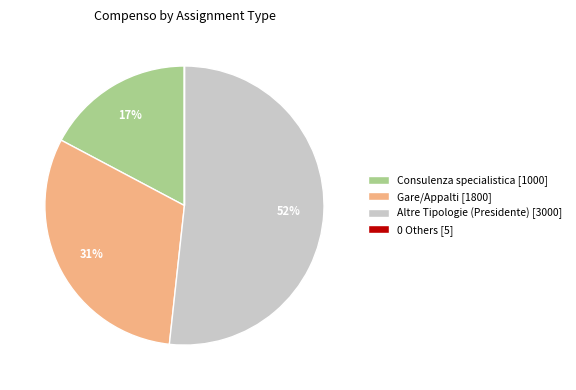

Which category has the biggest portion of the pie?

Altre Tipologie (Presidente) [3000]